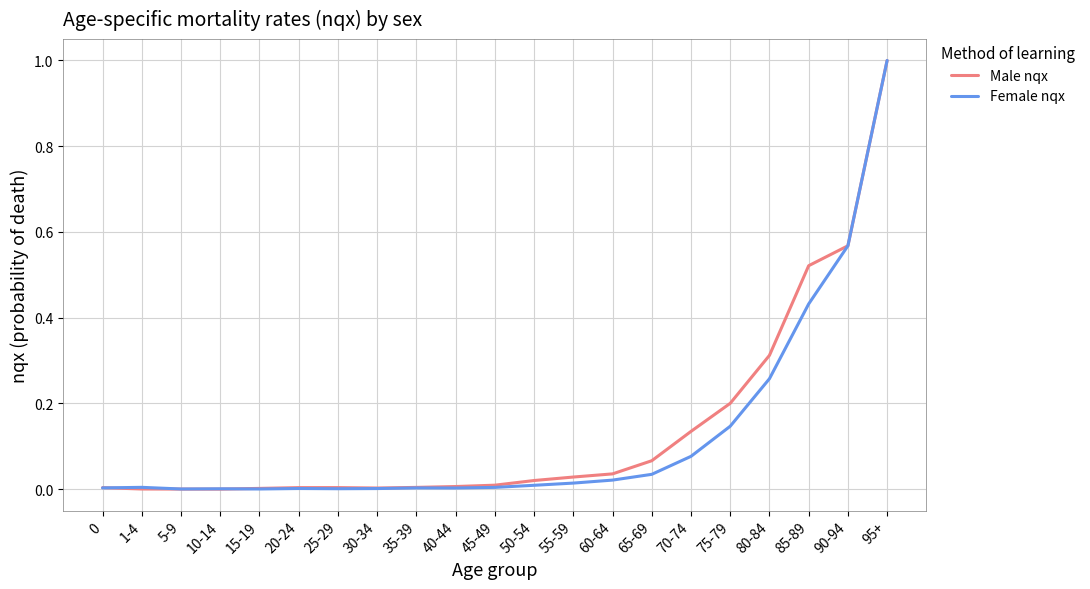

At which category is the sum across all series the highest?

95+